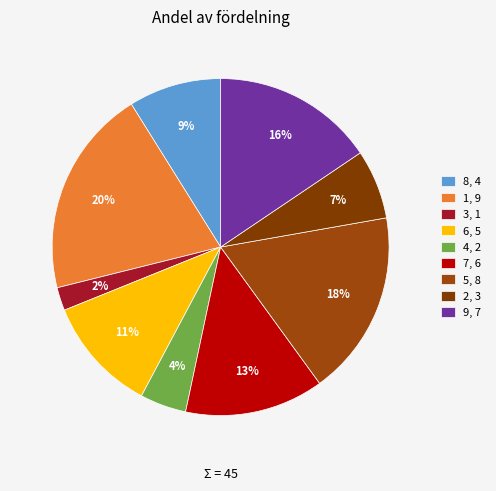

Count the number of slices in the pie.

9